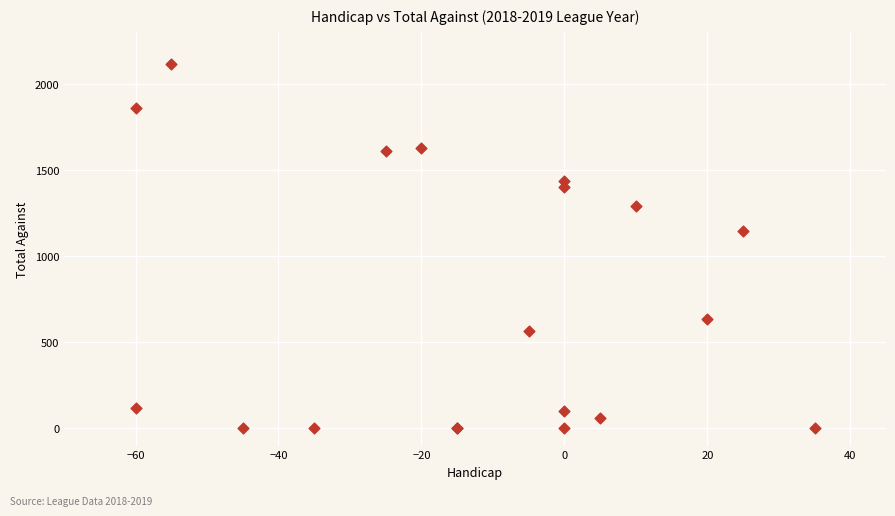

What Y value in the scatter plot is closest to 1056?

1146